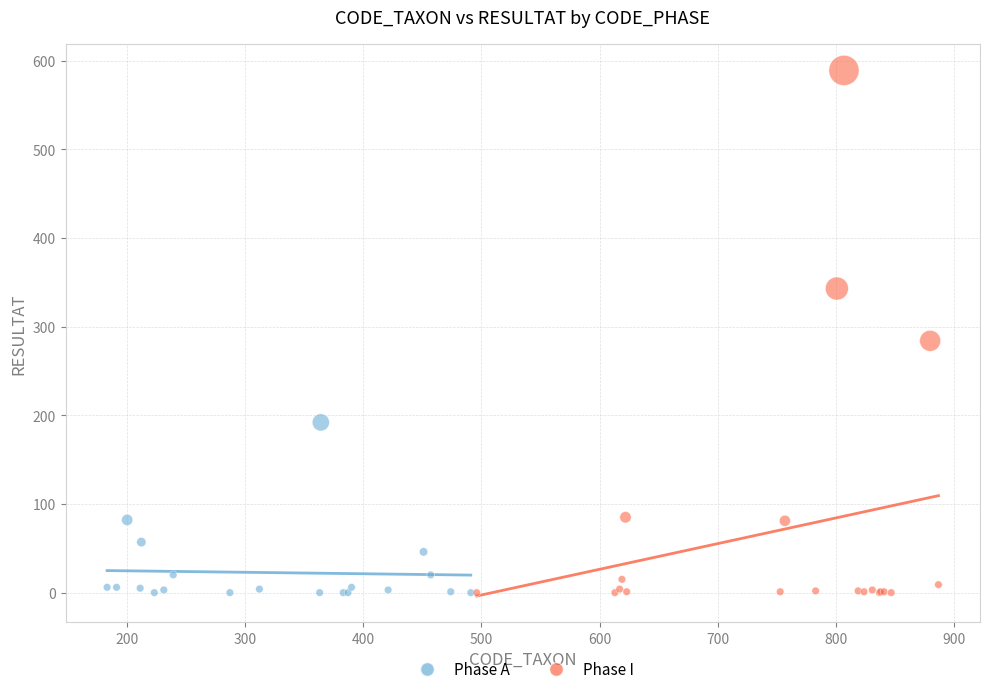

Which series reaches the maximum Y coordinate?

Phase I